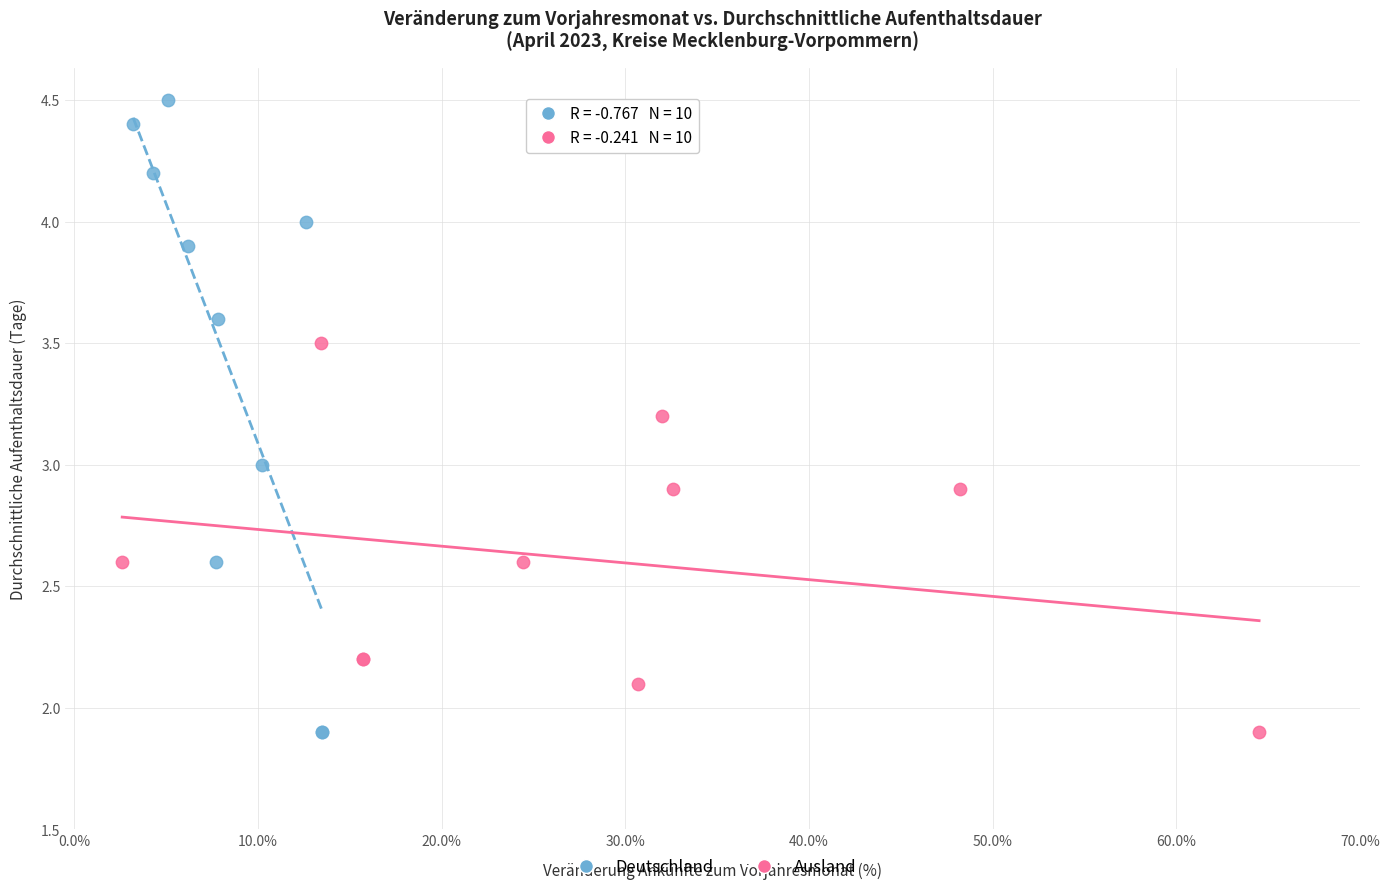

What are all the series names shown in the legend?

Deutschland, Ausland